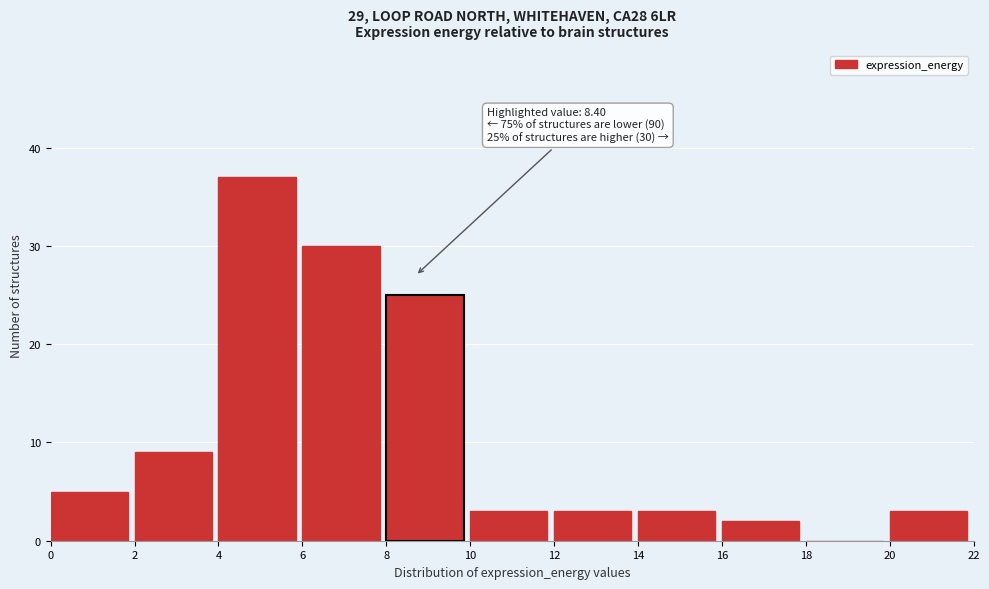

Over which range of the x-axis is the bar tallest?

4 to 6